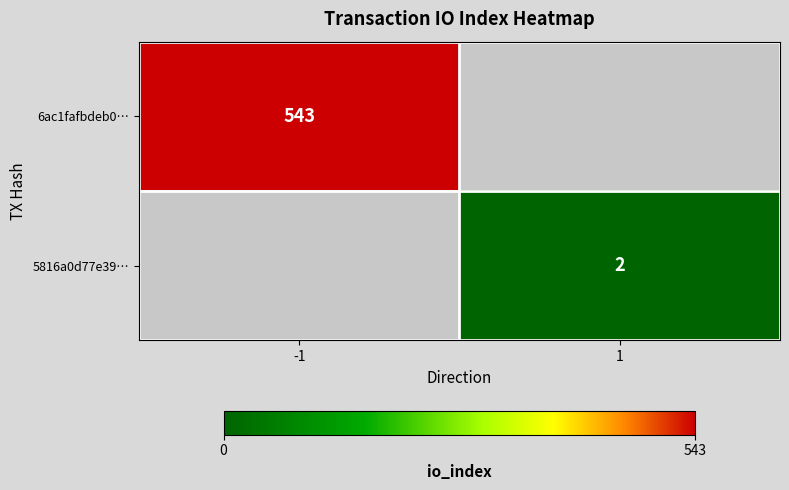

The value of 5816a0d77e39… at 1 is 2. True or false?

True